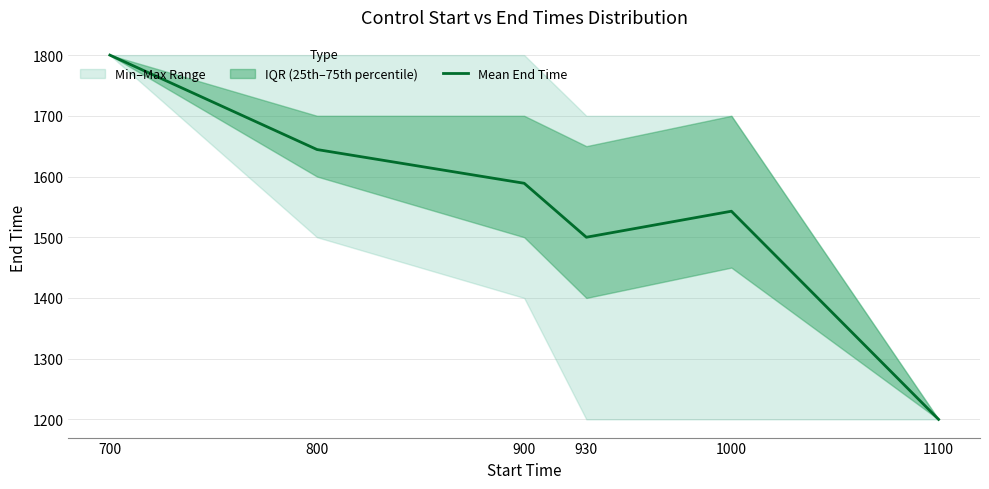

What is the ratio of the value at 930 to the value at 700?

0.8